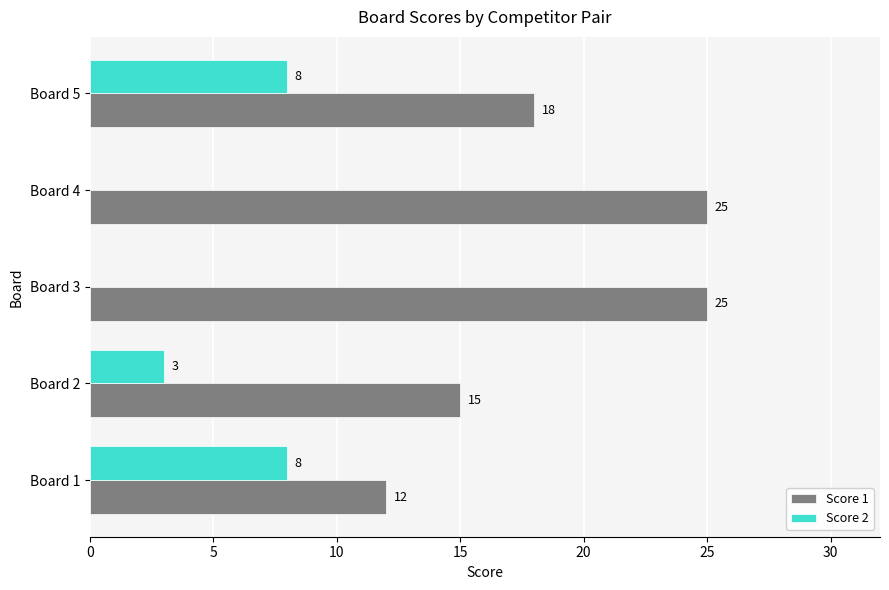

What is the sum of all Score 1 values?

95